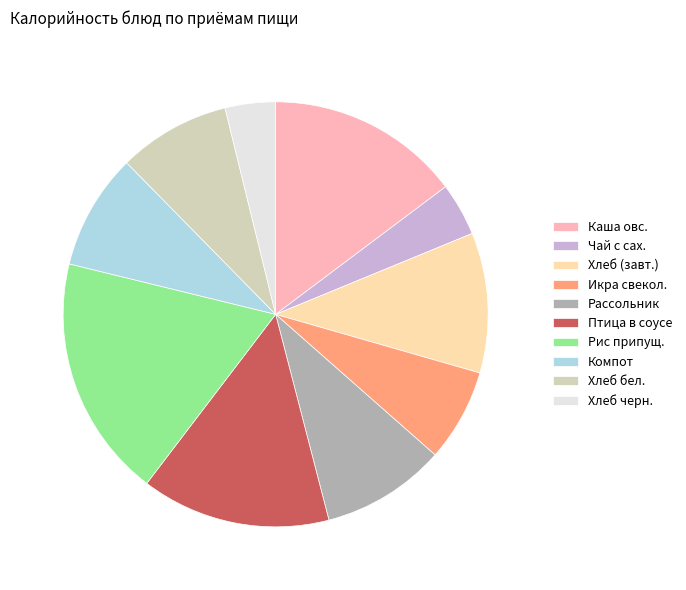

Is it true that Рассольник is 1% of the pie?

False